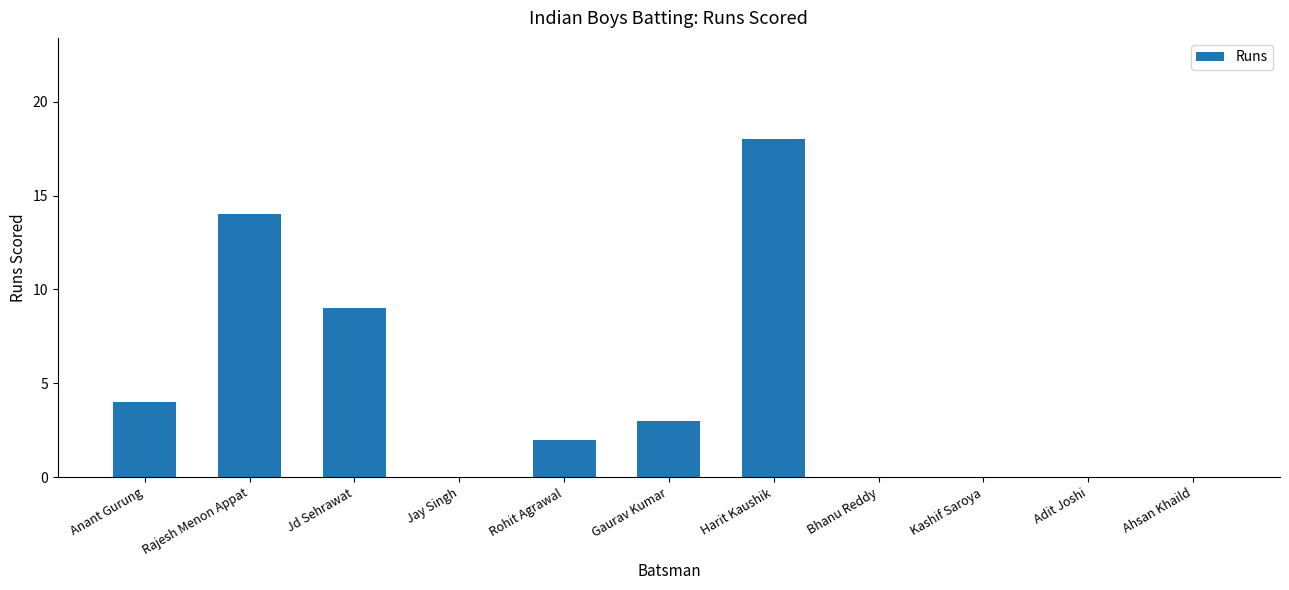

Count the values in the range 0 to 9.

9